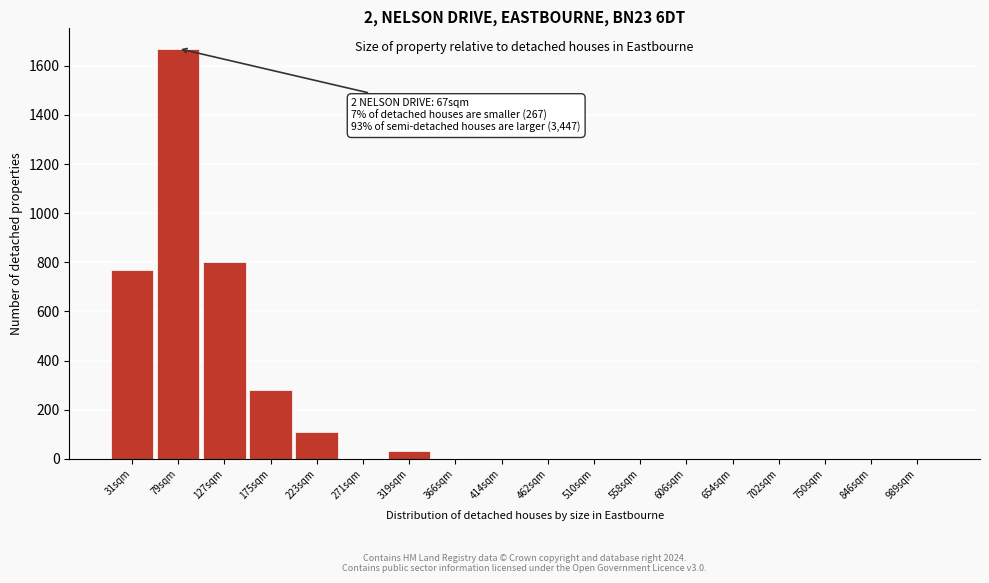

Reading right to left, transcribe all the data shown in this chart.

989sqm=0	846sqm=0	750sqm=0	702sqm=0	654sqm=0	606sqm=0	558sqm=0	510sqm=0	462sqm=0	414sqm=0	366sqm=0	319sqm=30	271sqm=0	223sqm=110	175sqm=280	127sqm=800	79sqm=1670	31sqm=770